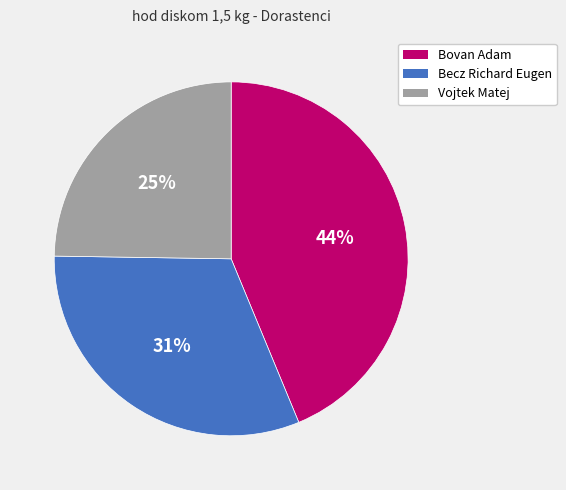

To the nearest percent, what is the difference between the largest and smallest slice percentages?

19%